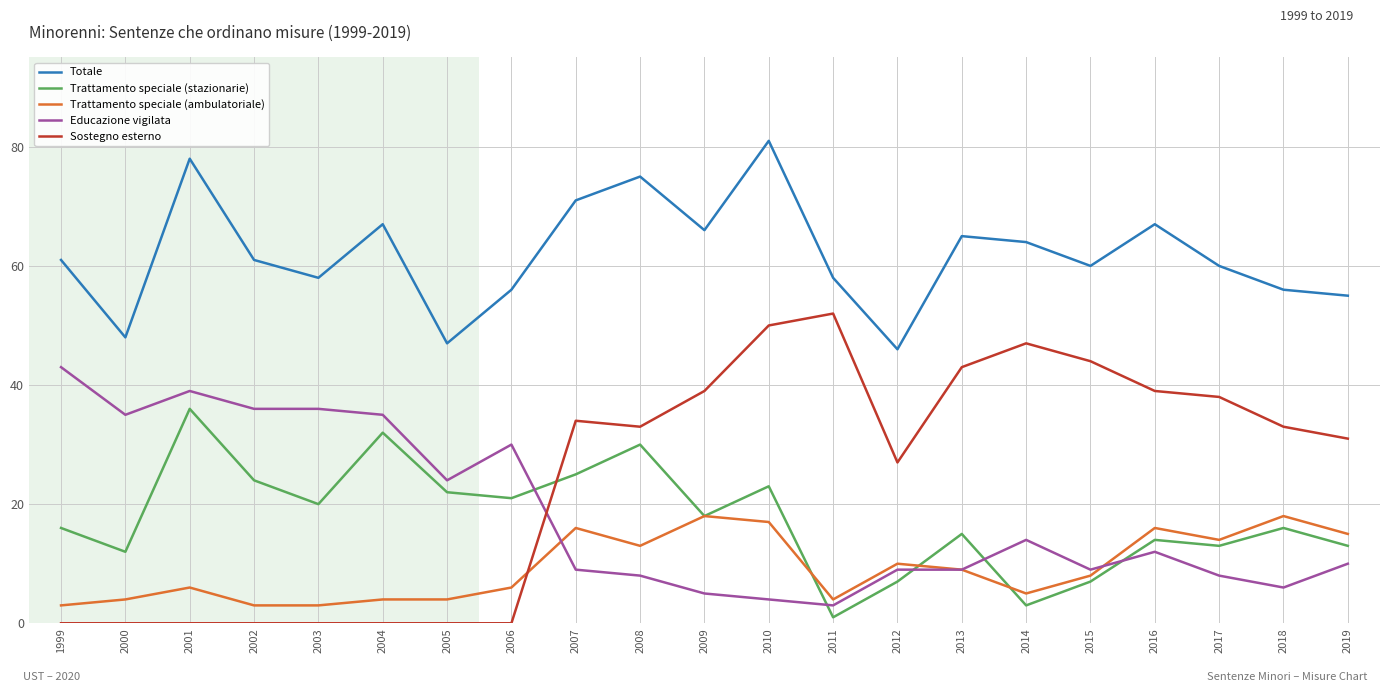

Reading left to right, extract all data points from this chart.

Totale: 61	48	78	61	58	67	47	56	71	75	66	81	58	46	65	64	60	67	60	56	55
Trattamento speciale (stazionarie): 16	12	36	24	20	32	22	21	25	30	18	23	1	7	15	3	7	14	13	16	13
Trattamento speciale (ambulatoriale): 3	4	6	3	3	4	4	6	16	13	18	17	4	10	9	5	8	16	14	18	15
Educazione vigilata: 43	35	39	36	36	35	24	30	9	8	5	4	3	9	9	14	9	12	8	6	10
Sostegno esterno: 0	0	0	0	0	0	0	0	34	33	39	50	52	27	43	47	44	39	38	33	31